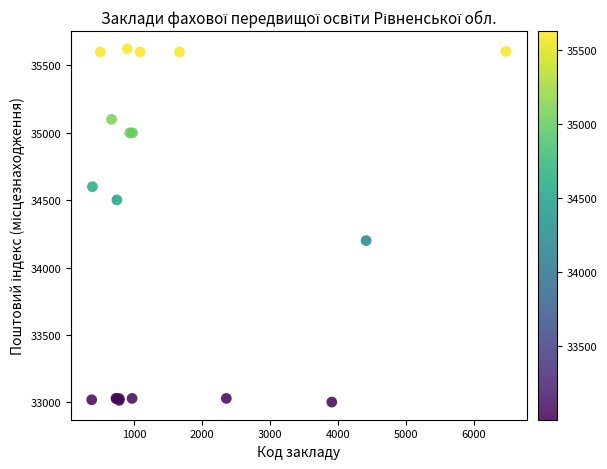

What Y value in the scatter plot is closest to 34312?

34200